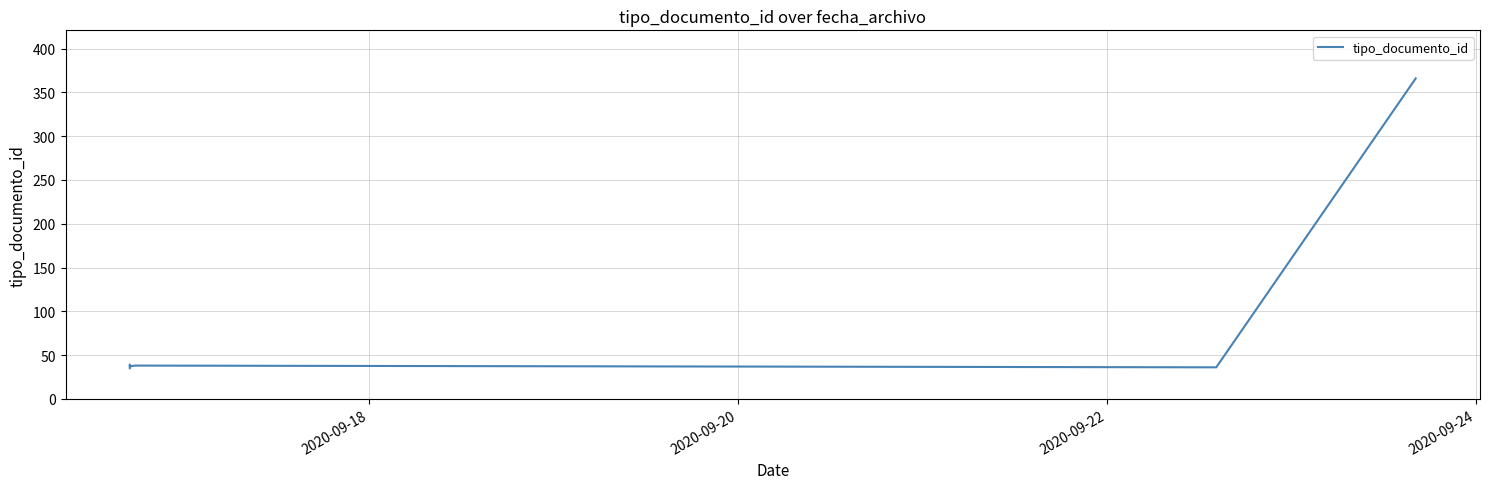

How many lines are shown in the chart?

1